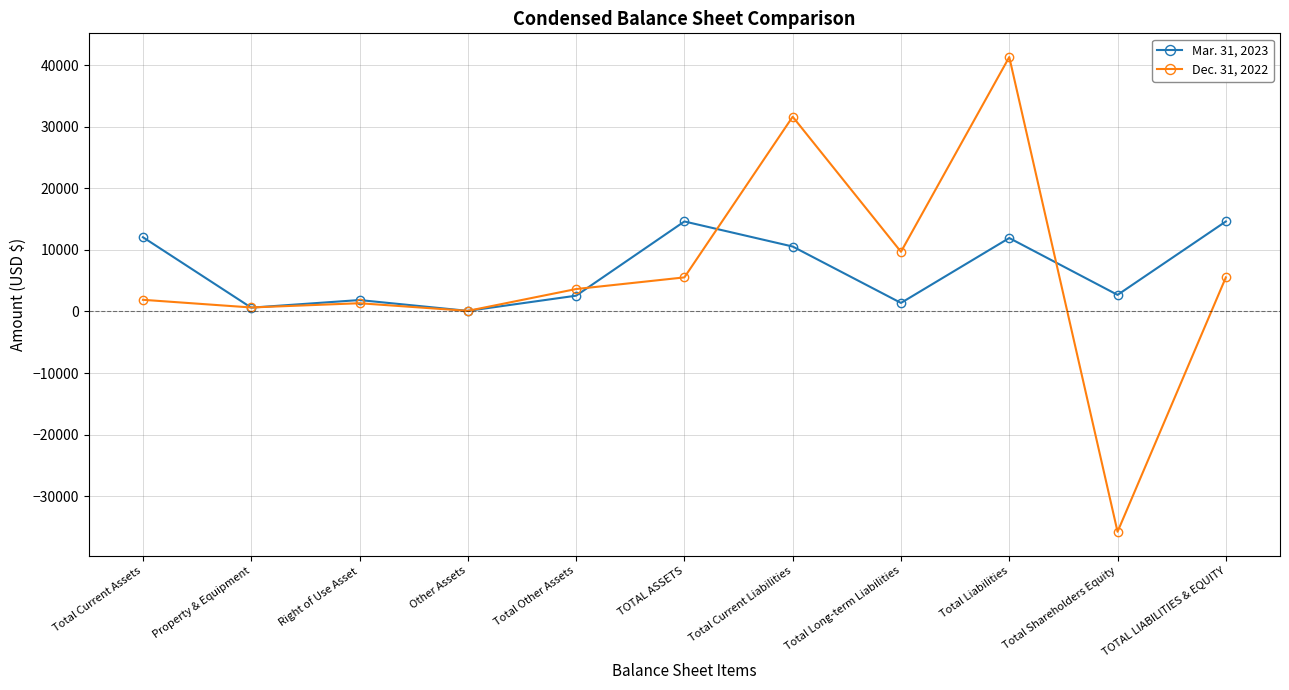

What is the minimum value shown in the chart?

-35783